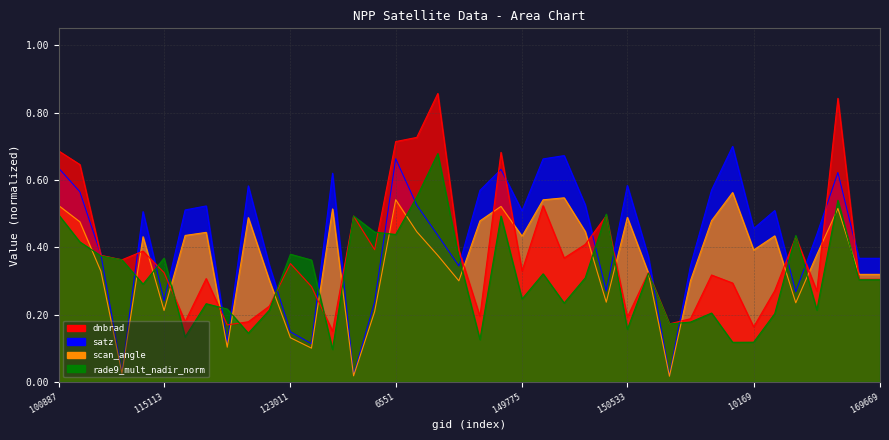

Between 133159 and 150161, which is larger?

133159